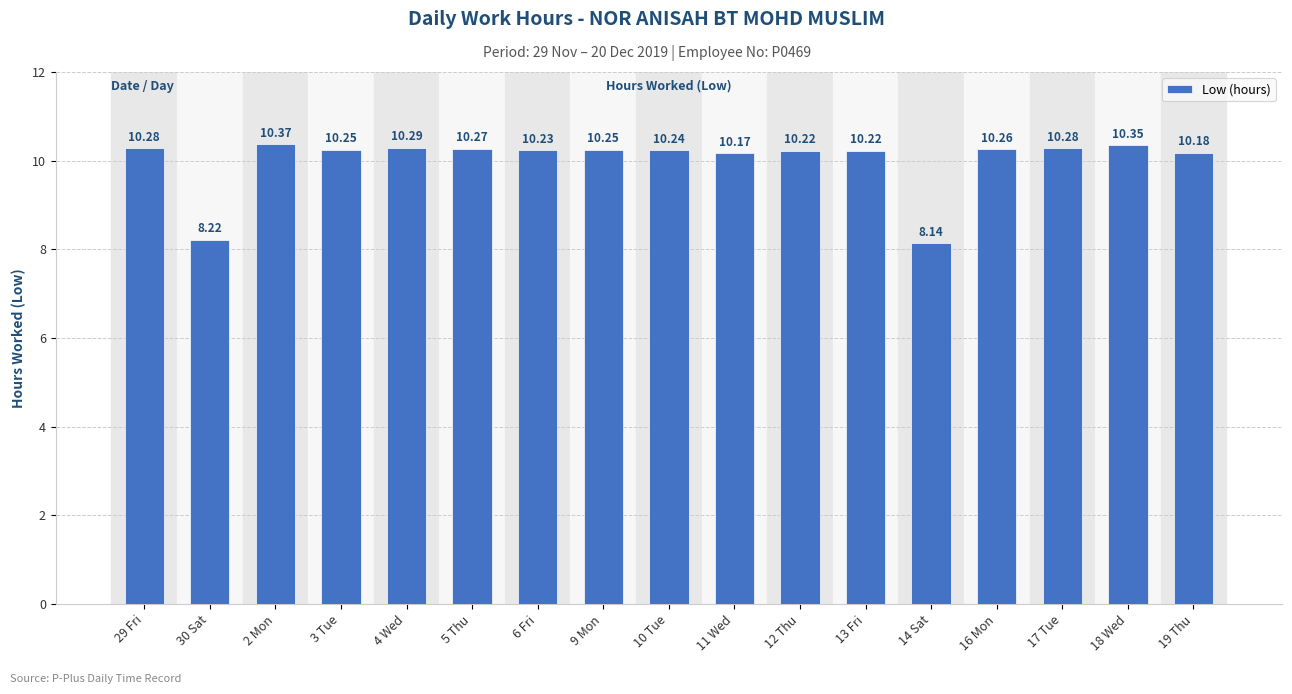

Which has a higher value, 18 Wed or 13 Fri?

18 Wed